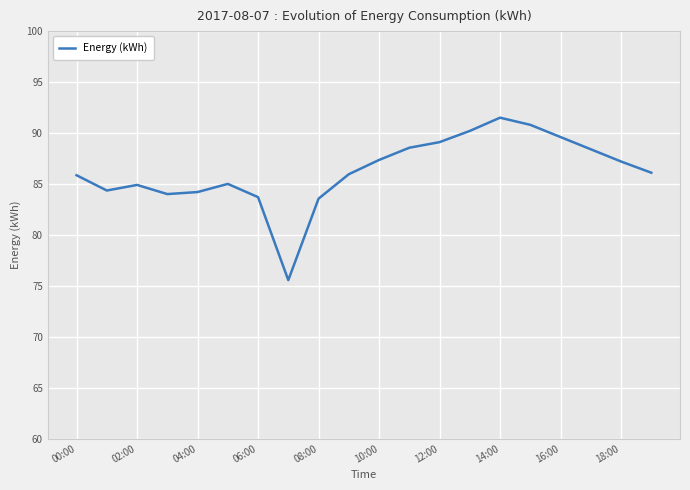

What is the greatest value displayed?

91.5